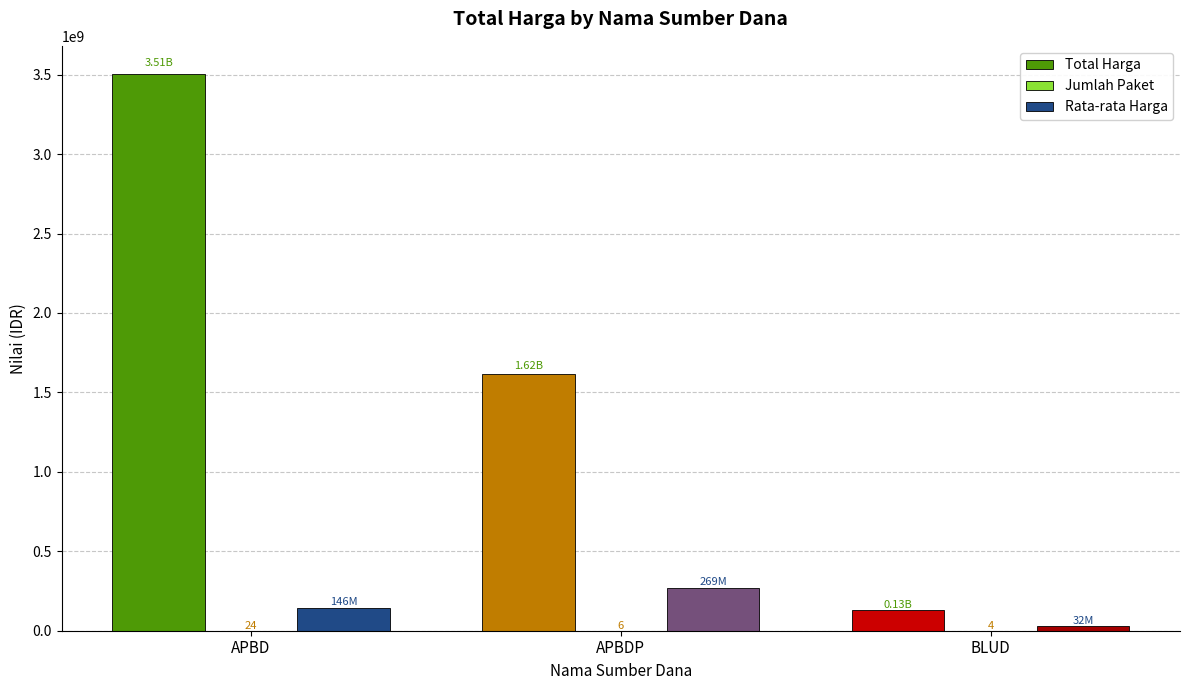

At which label is Total Harga closest to 1818038112?

APBDP